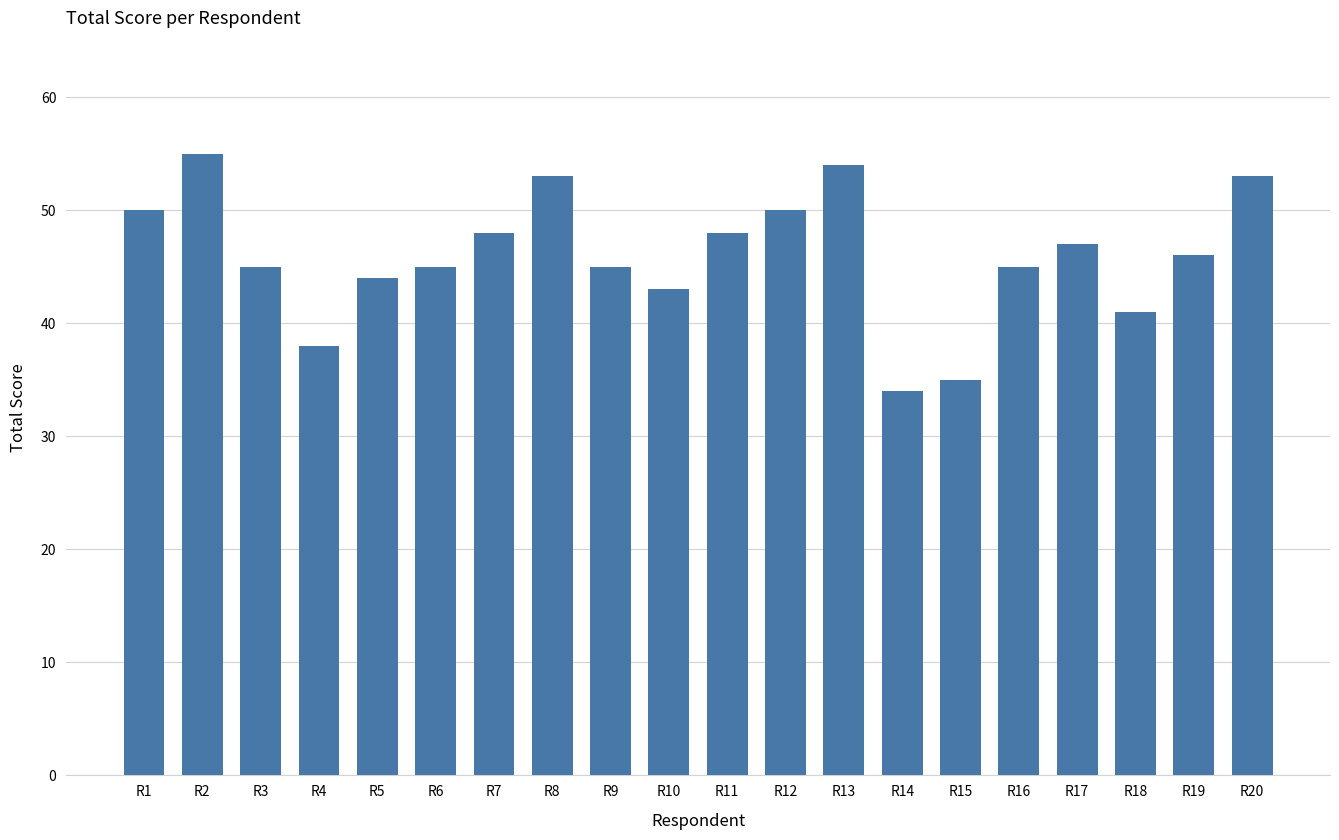

How many series are shown in this chart?

1